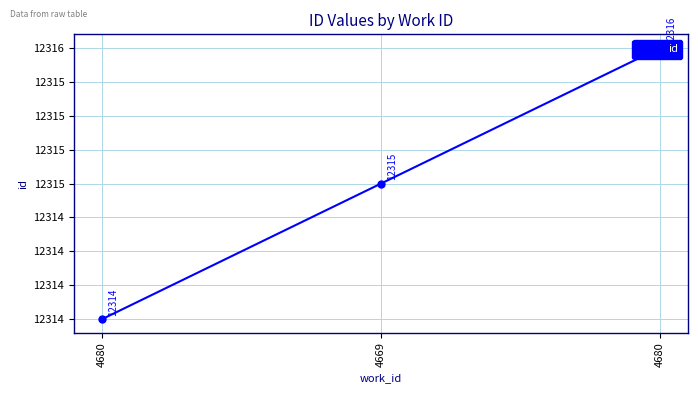

Reading left to right, transcribe all the data shown in this chart.

12314	12315	12316